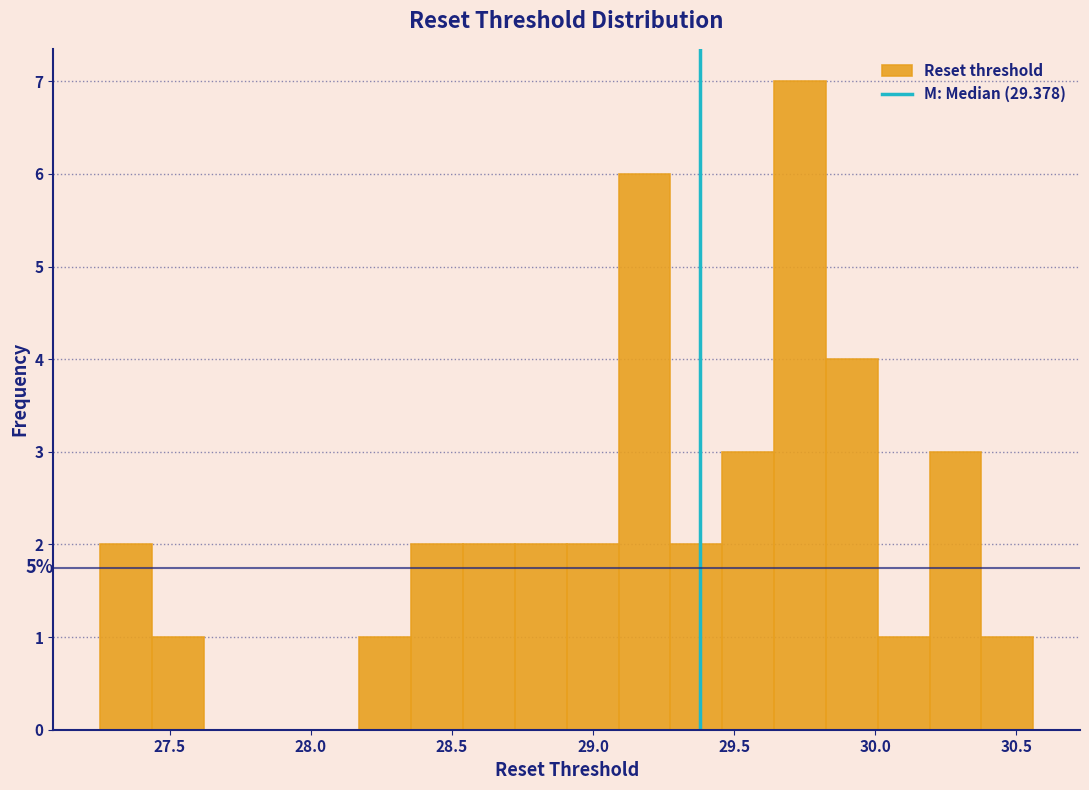

Around what value on the x-axis is the tallest bar? Give the approximate position of its centre, as read against the axis.

29.75